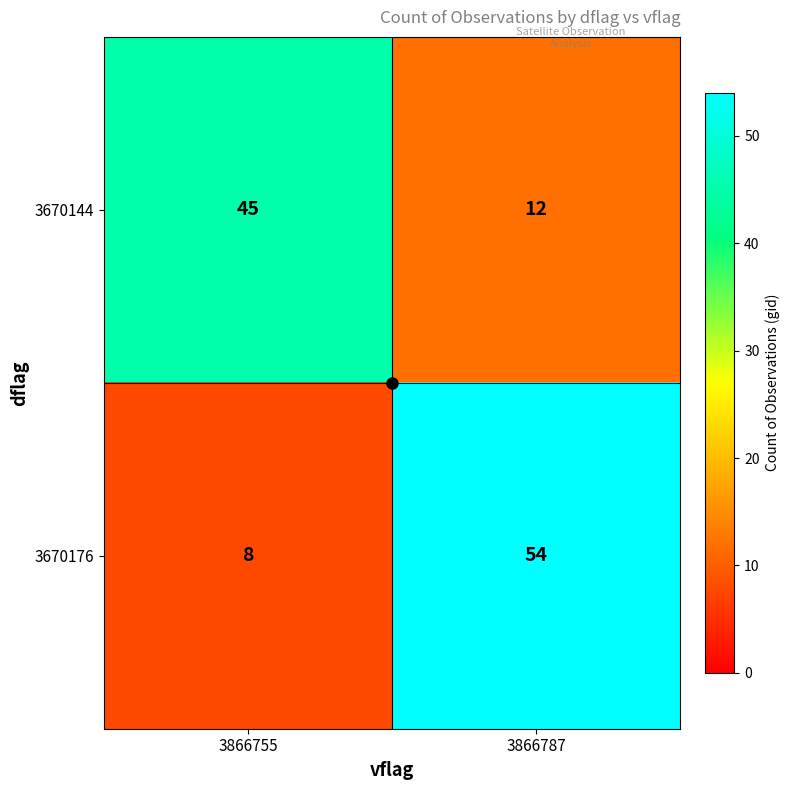

What is the difference between the highest and lowest values at 3866755?

37